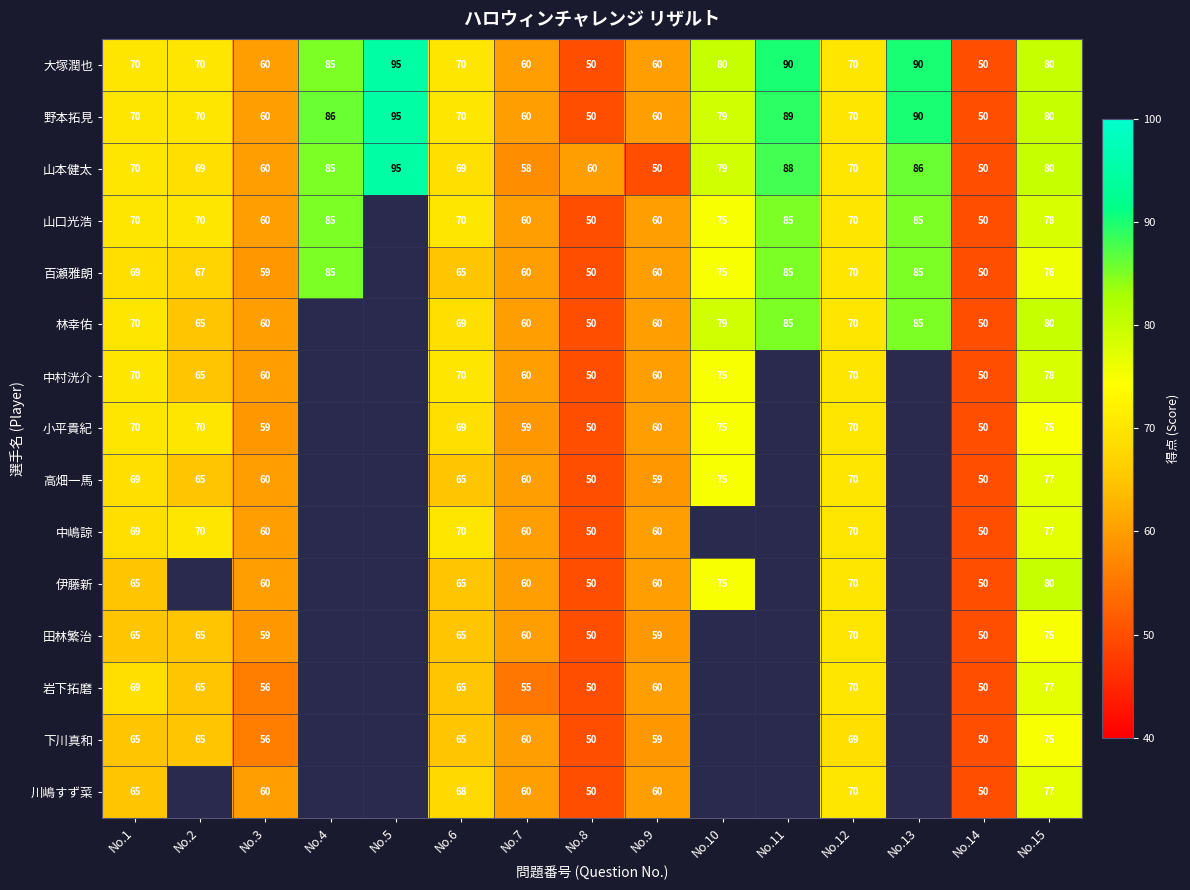

Is it true that 山本健太 equals 86 at No.13?

True